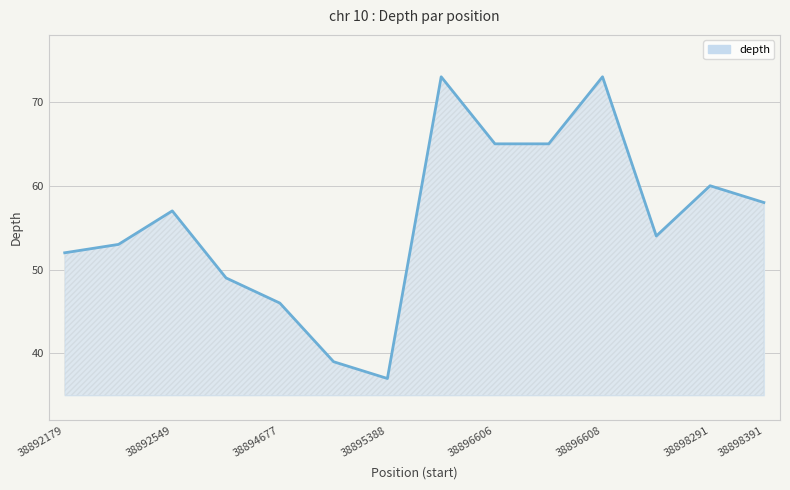

What is the maximum value shown in the chart?

73